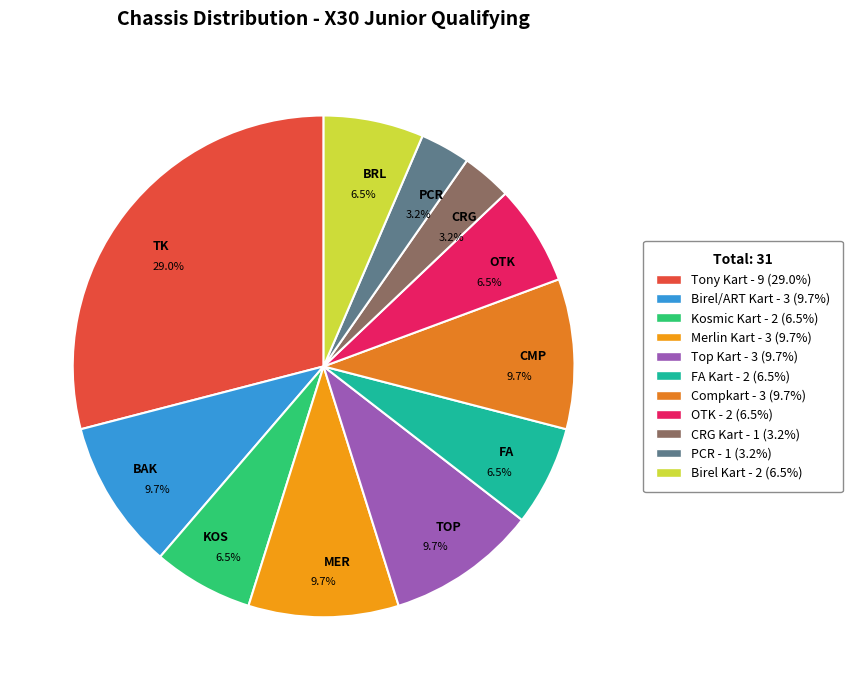

Is there a majority slice in this chart?

No